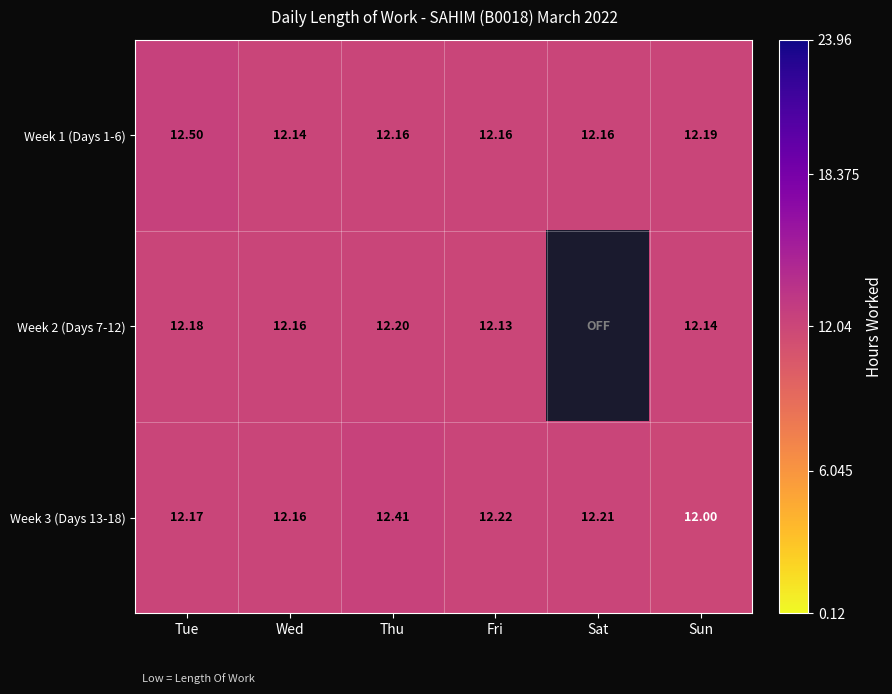

The Week 3 (Days 13-18) series shows 12.2 at Tue. True or false?

True